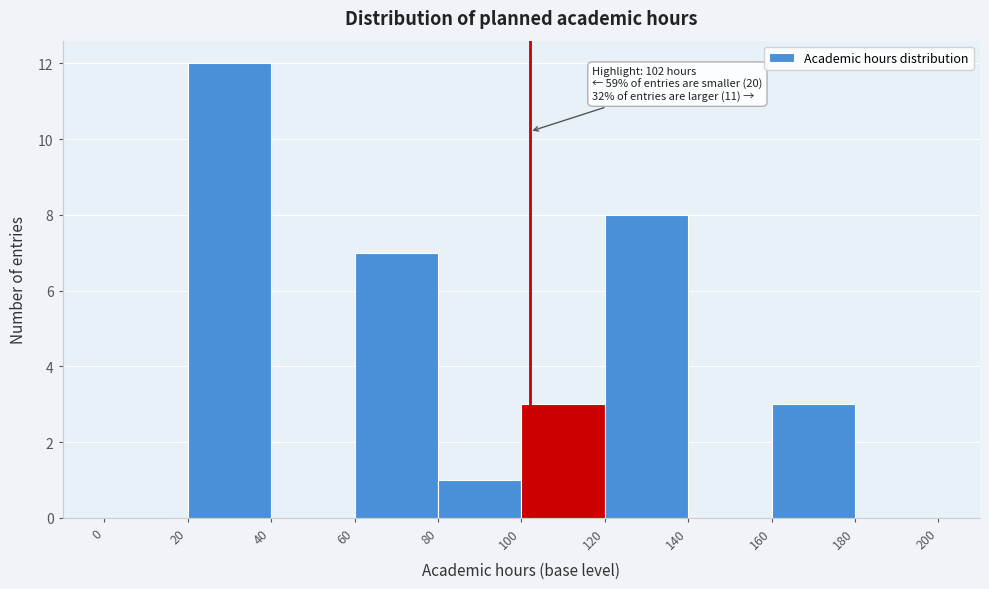

Which range on the x-axis has the tallest bar?

20 to 40